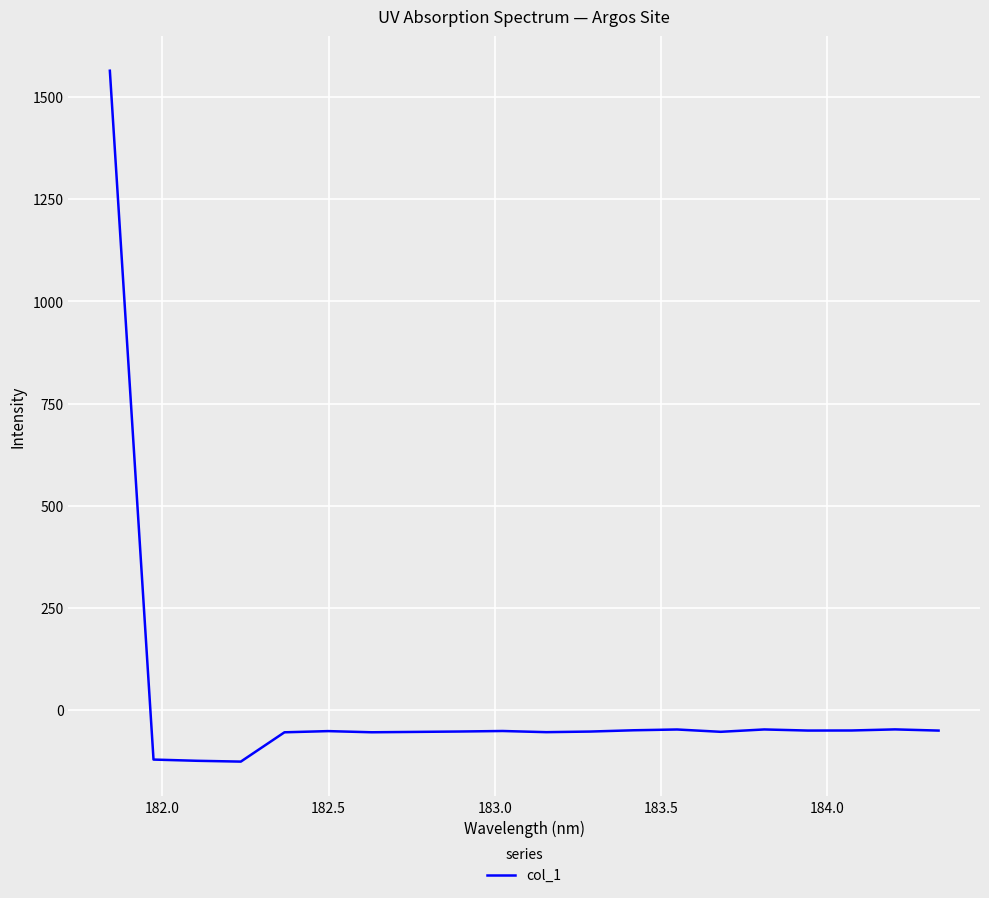

What is the smallest value displayed?

-126.4